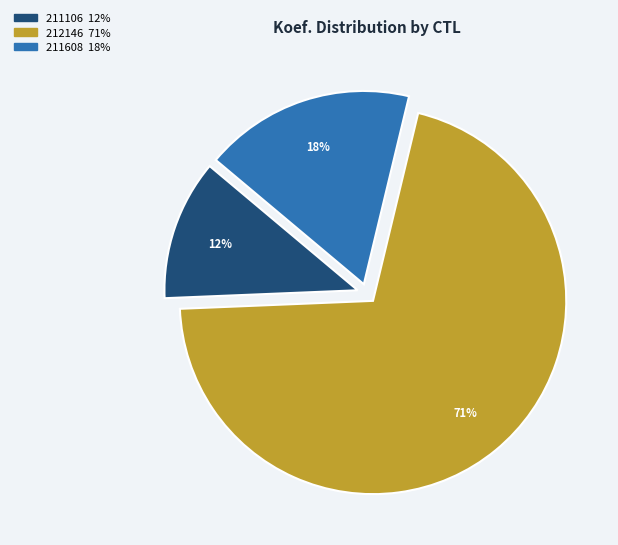

To the nearest percent, what is the difference between the 211106 and 211608 slice percentages?

6%